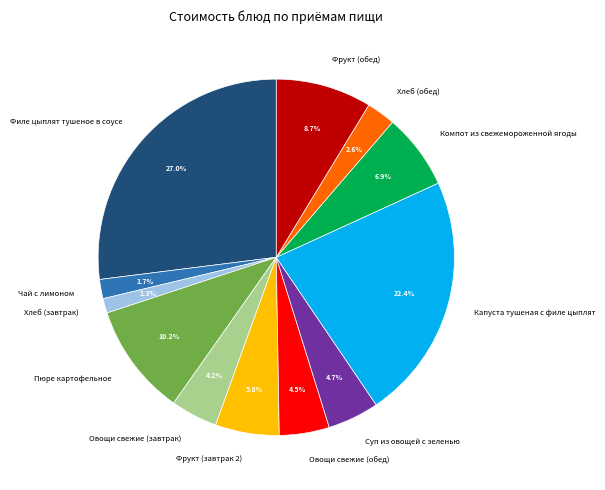

Which category has the biggest portion of the pie?

Филе цыплят тушеное в соусе